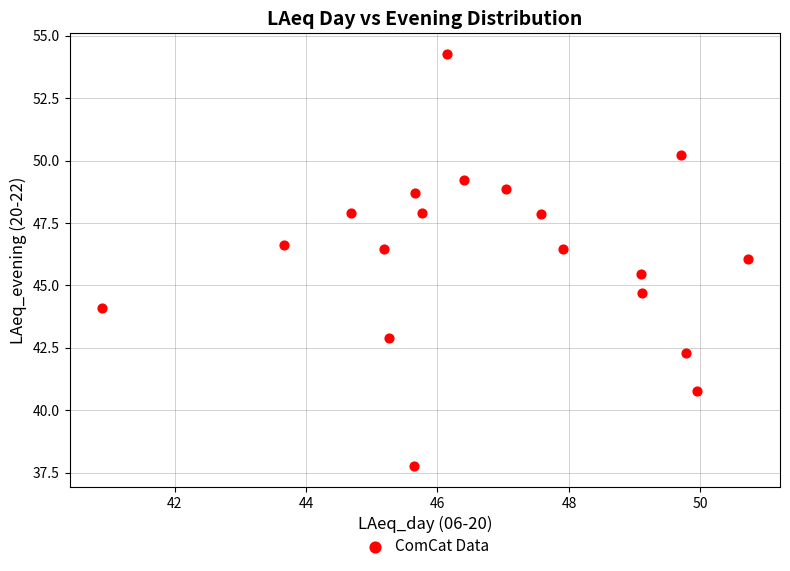

What is the range of X values (max minus min)?

9.8